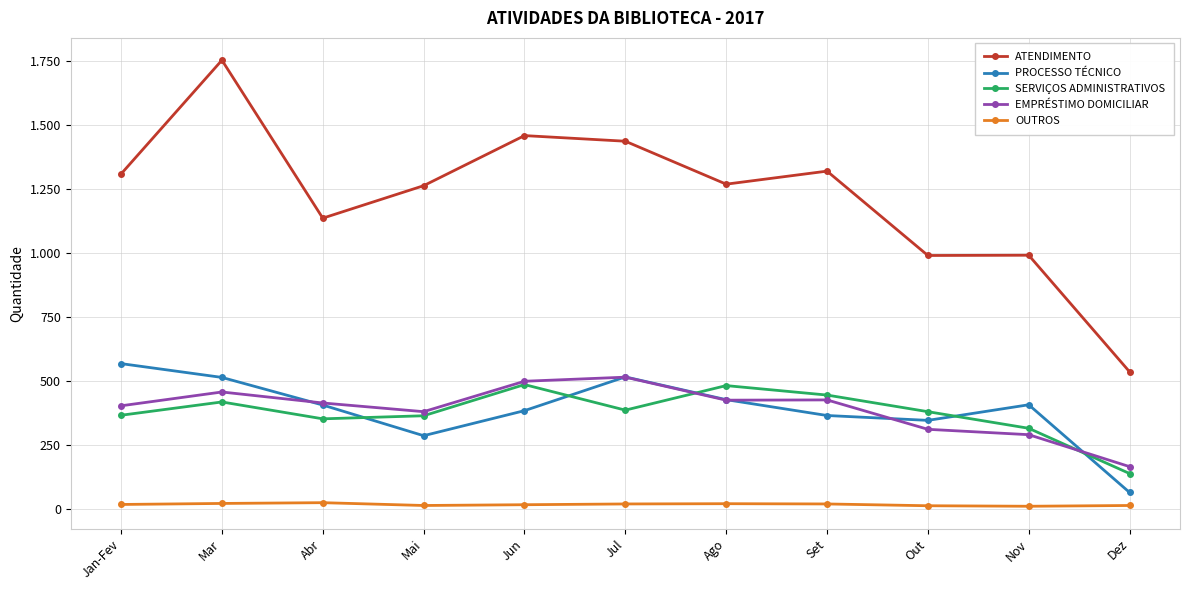

What is the difference between the EMPRÉSTIMO DOMICILIAR values at Mar and Out?

146